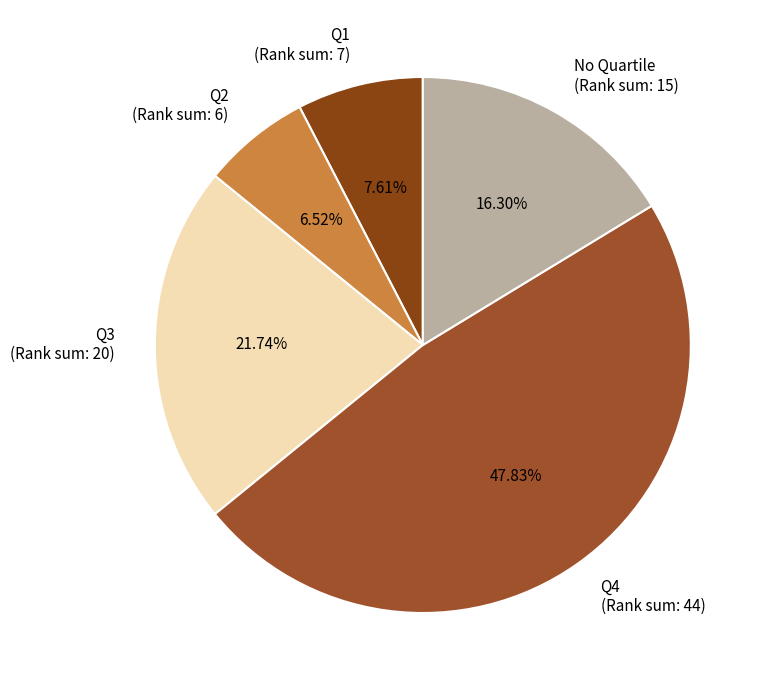

Is Q3 (Rank sum: 20) the majority of the pie?

No